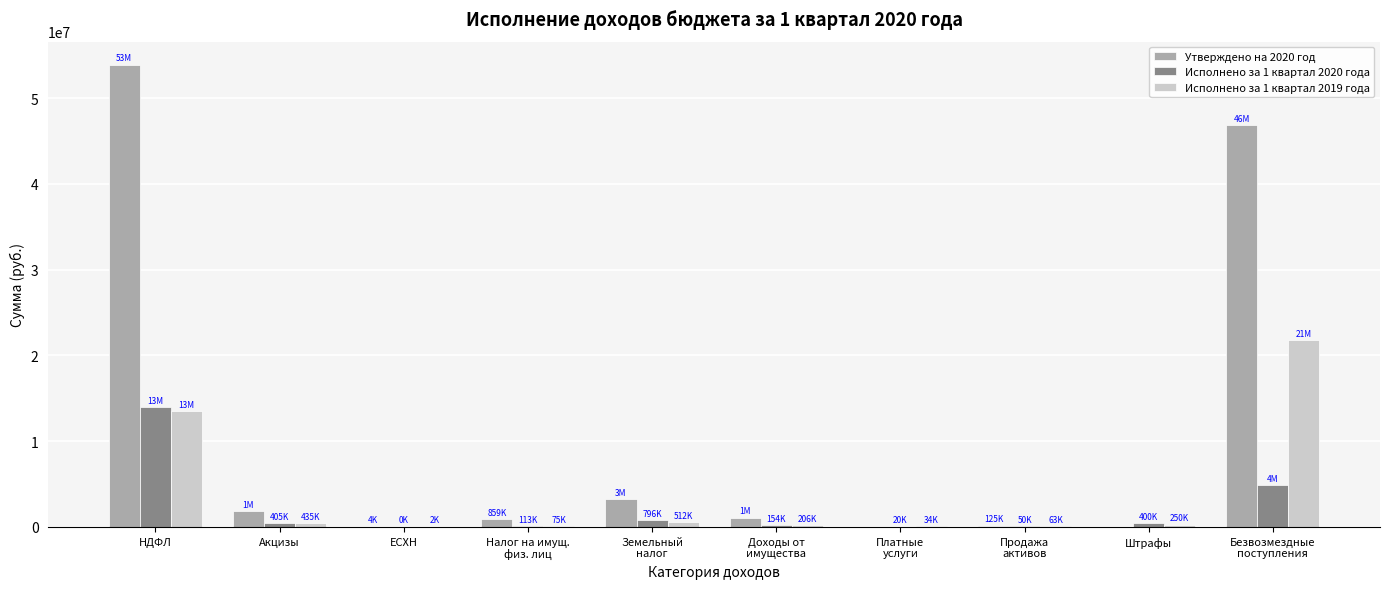

What is the sum of all Исполнено за 1 квартал 2019 года values?

36897641.1